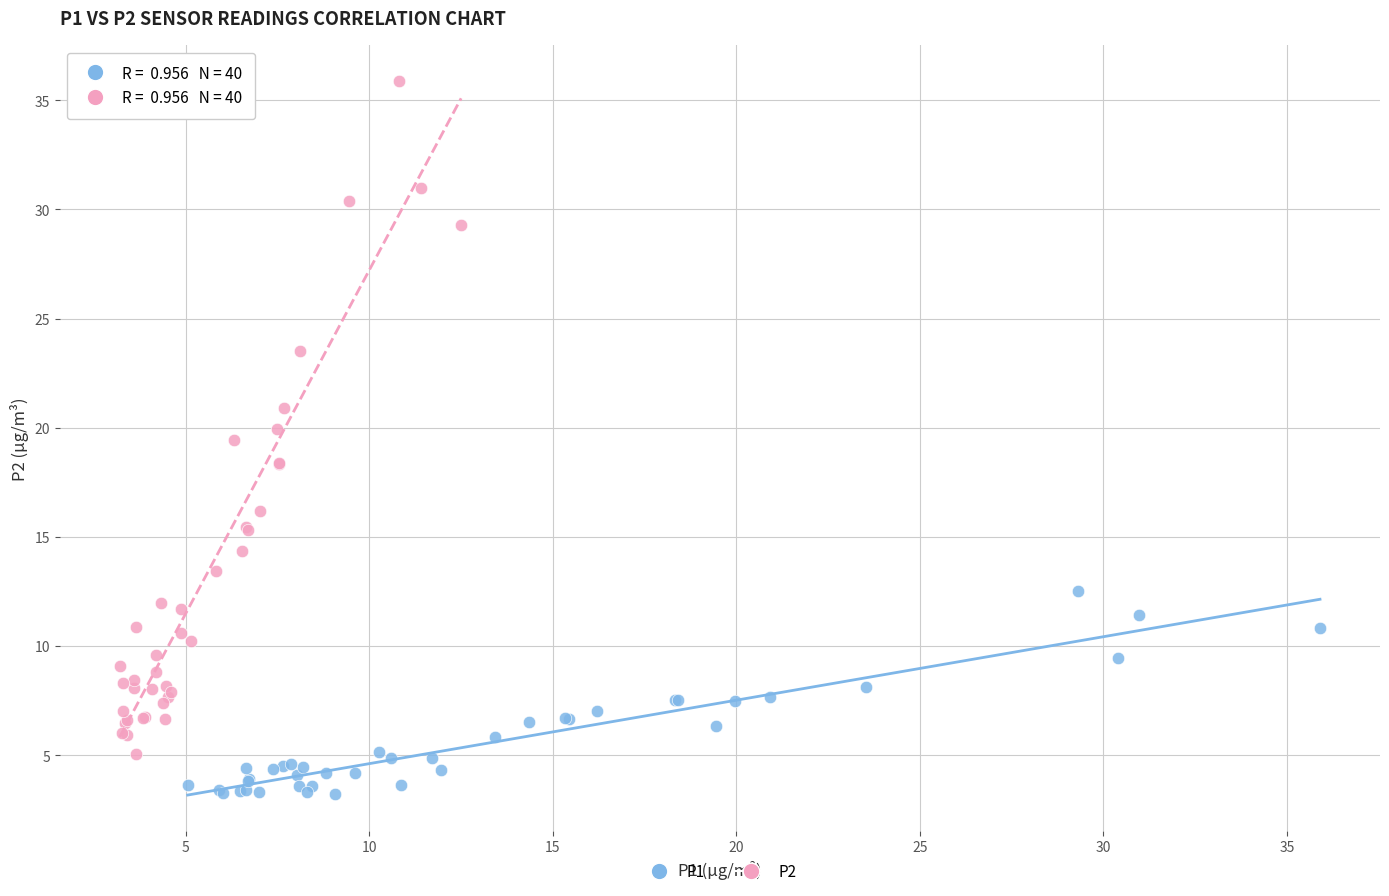

Which series has the largest Y range (max minus min)?

P2